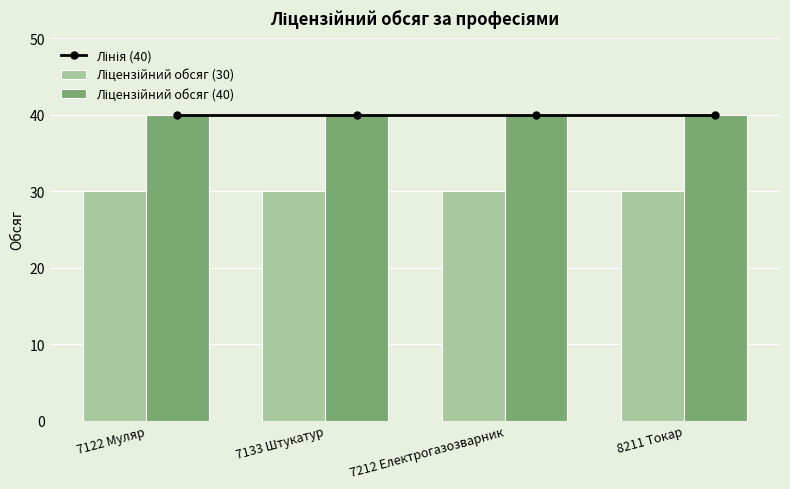

At which label does Ліцензійний обсяг (40) reach its peak?

7122 Муляр